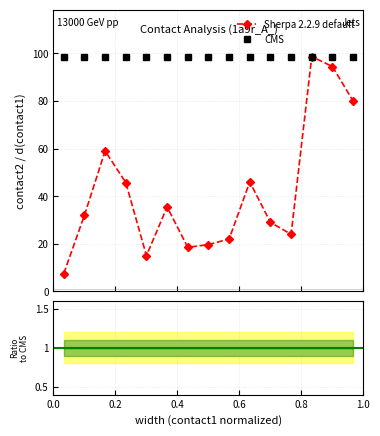

True or false: Sherpa 2.2.9 default has more than 1 points higher than both neighbors.

True